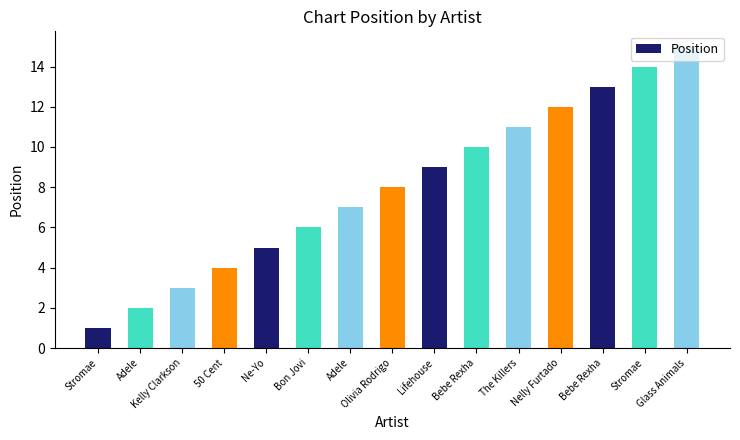

How many bars are there in total?

15